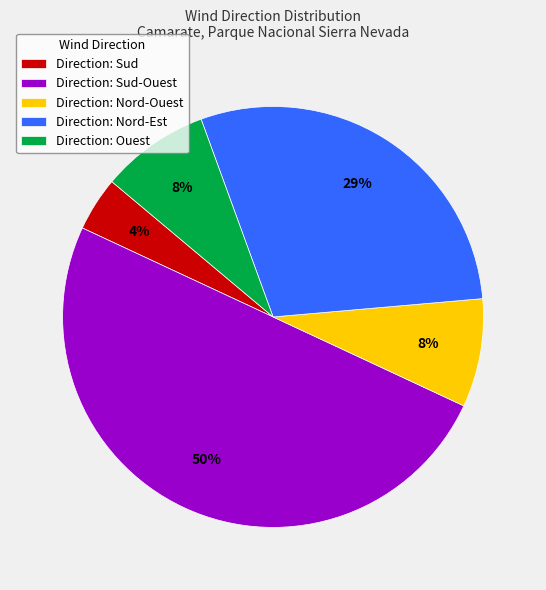

Which has a higher value, Direction: Sud-Ouest or Direction: Sud?

Direction: Sud-Ouest